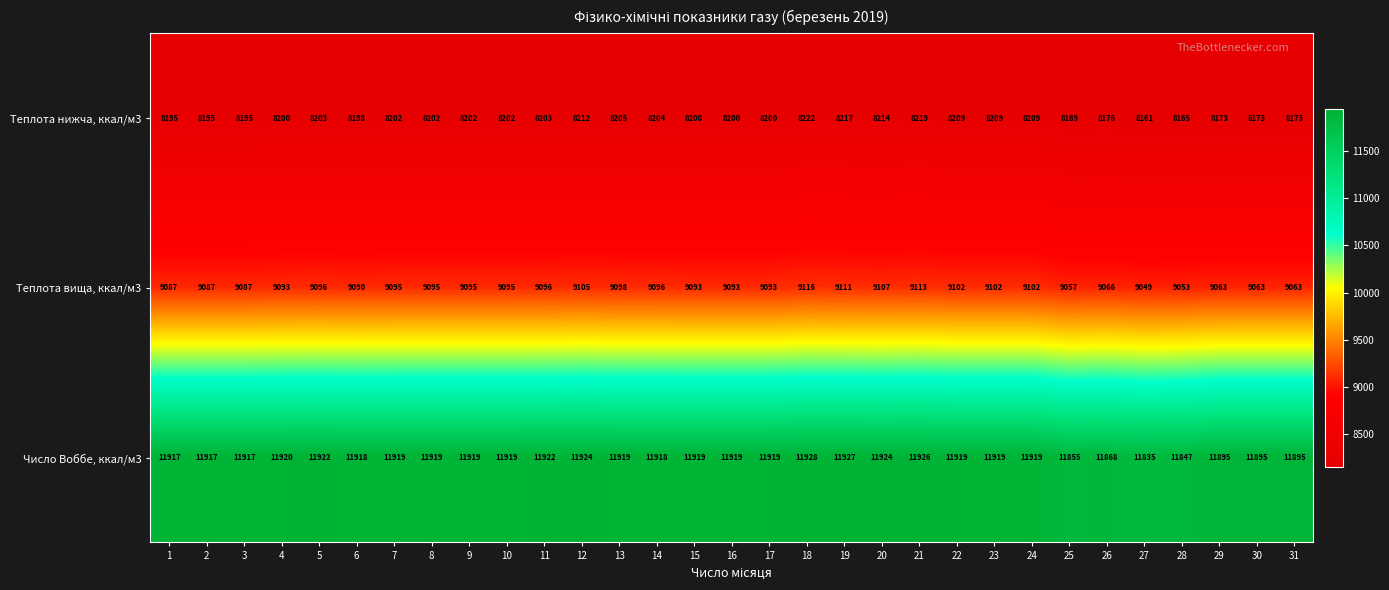

At which category does the chart reach its peak across all series?

18